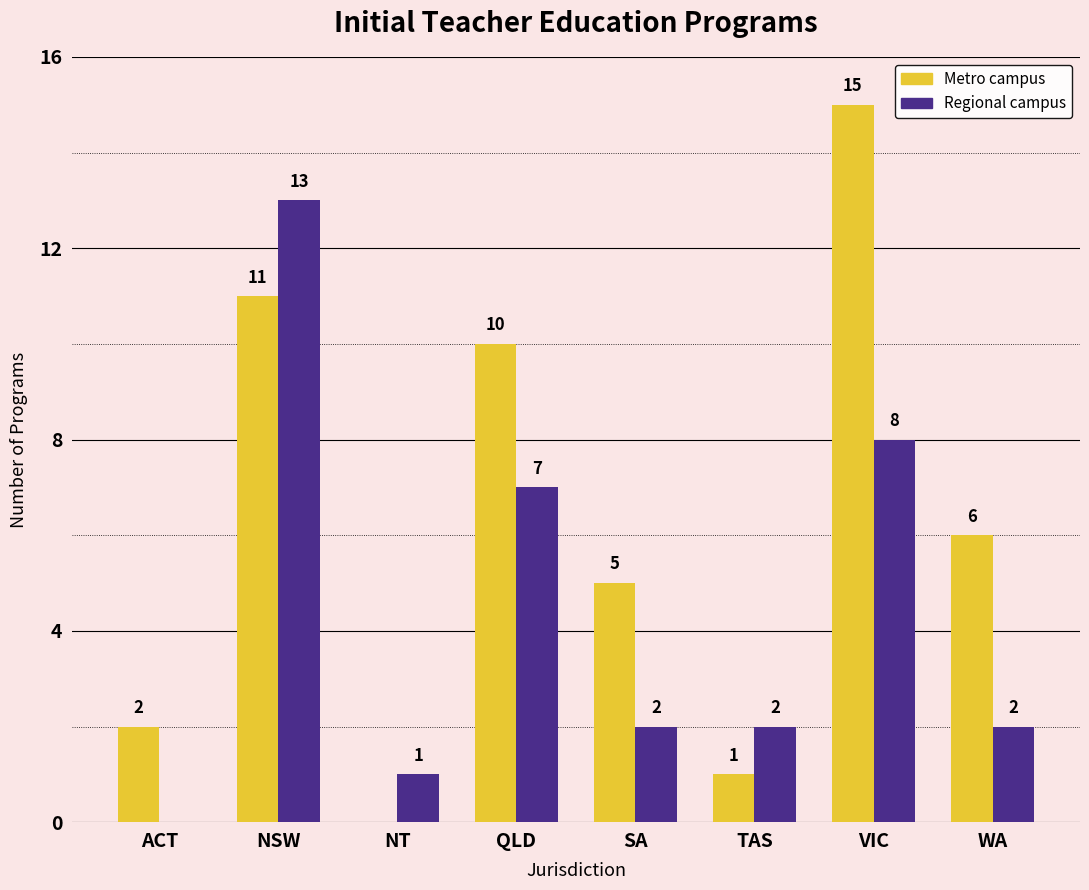

Which series changed the most between NT and WA?

Metro campus